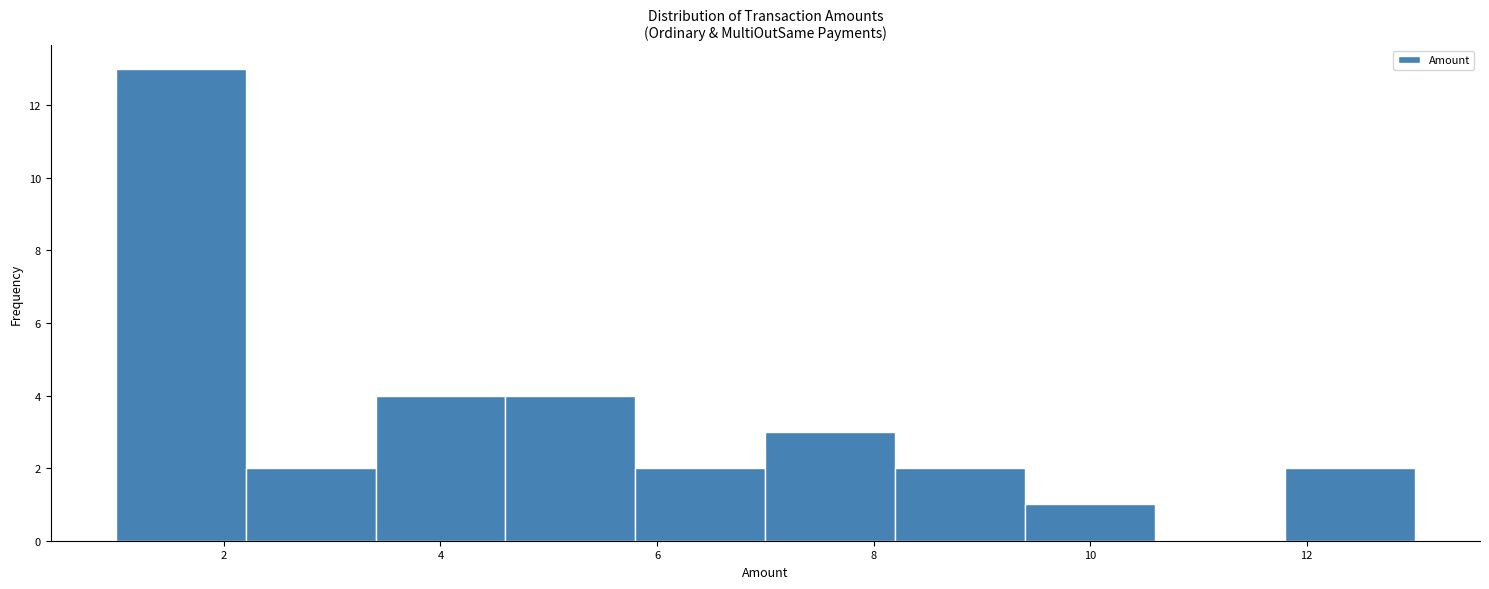

Reading left to right, list every bar in this chart as the range it spans on the x-axis followed by its height. The values are not printed on the chart, so give them approximately, as read against the axis.

1.0 to 2.2: 13
2.2 to 3.4: 2
3.4 to 4.6: 4
4.6 to 5.8: 4
5.8 to 7.0: 2
7.0 to 8.2: 3
8.2 to 9.4: 2
9.4 to 10.6: 1
10.6 to 11.8: 0
11.8 to 13.0: 2